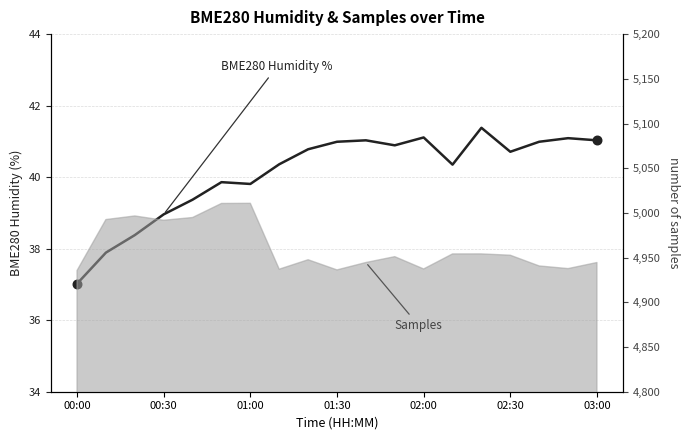

What is the change in value from 7 to 9?

+0.6